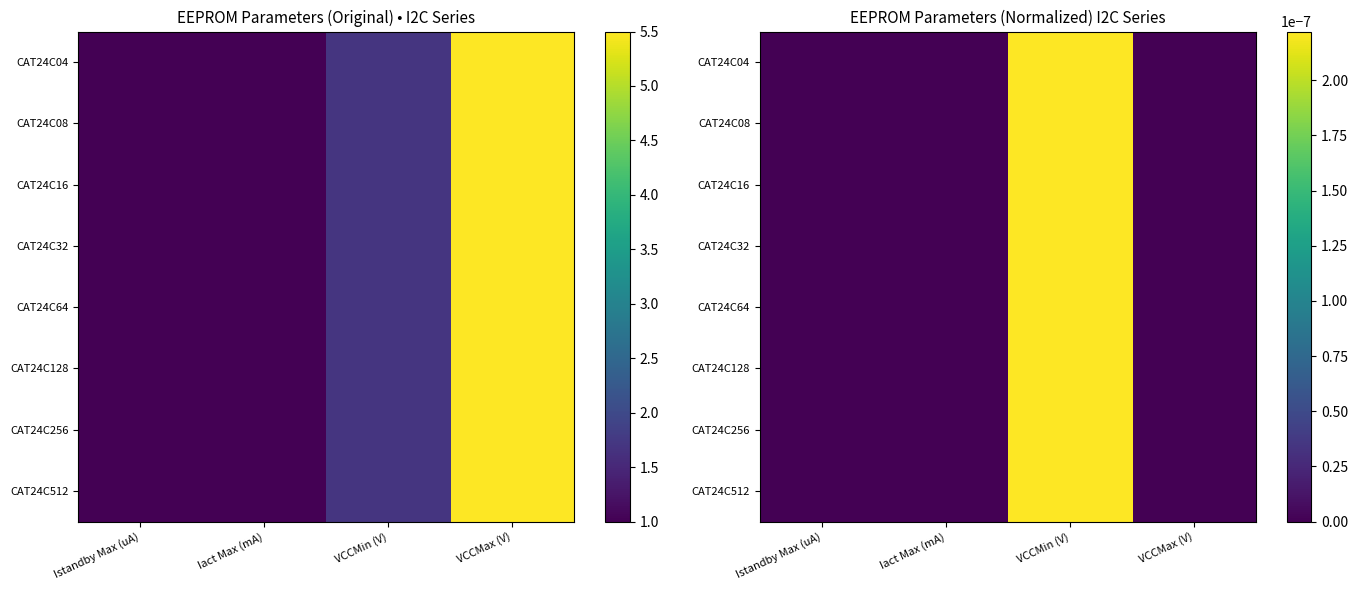

Which series has the largest total across all categories?

CAT24C04